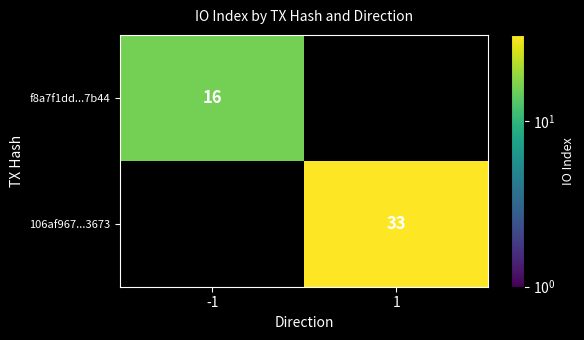

Is it true that 106af967...3673 equals 33 at 1?

True